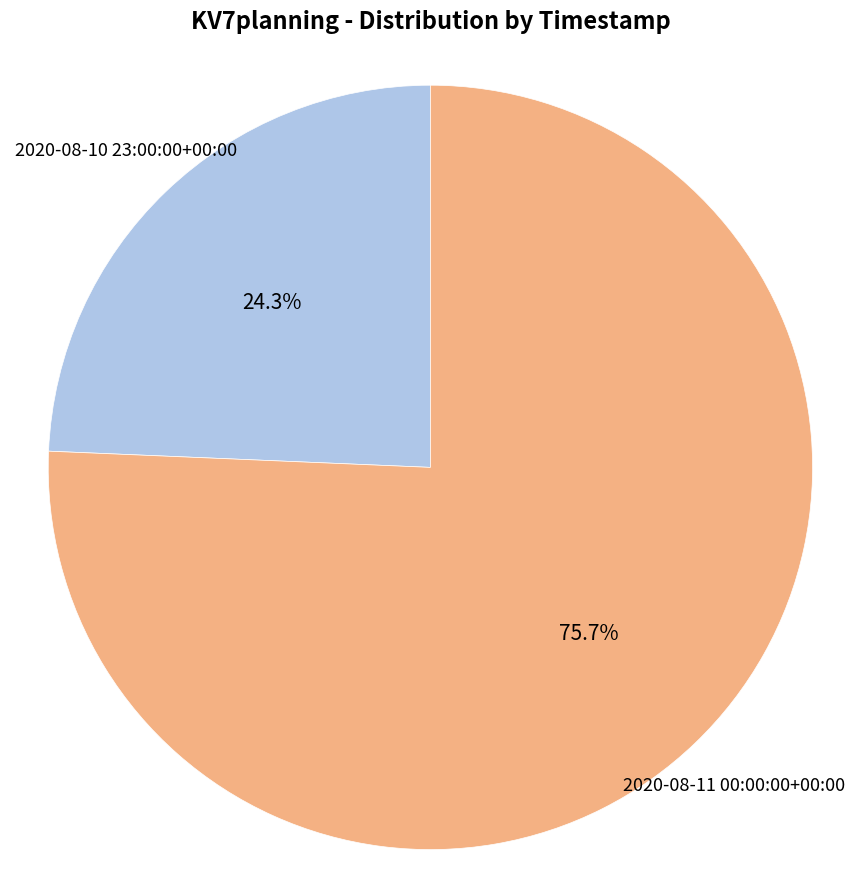

To the nearest percent, what is the difference between the 2020-08-11 00:00:00+00:00 and 2020-08-10 23:00:00+00:00 slice percentages?

51%